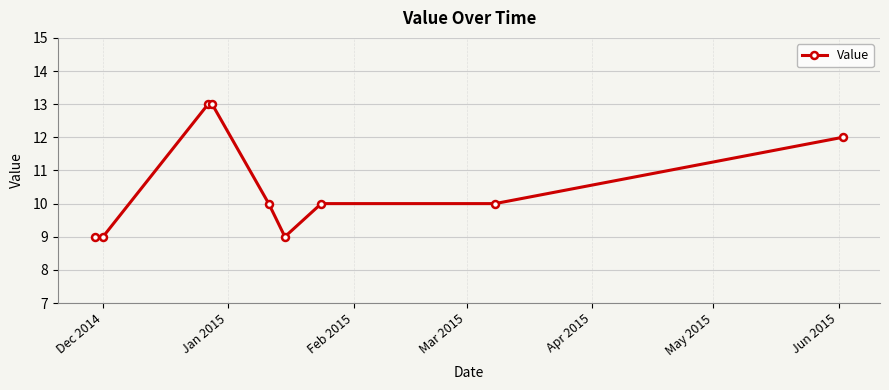

What is the average value?

11